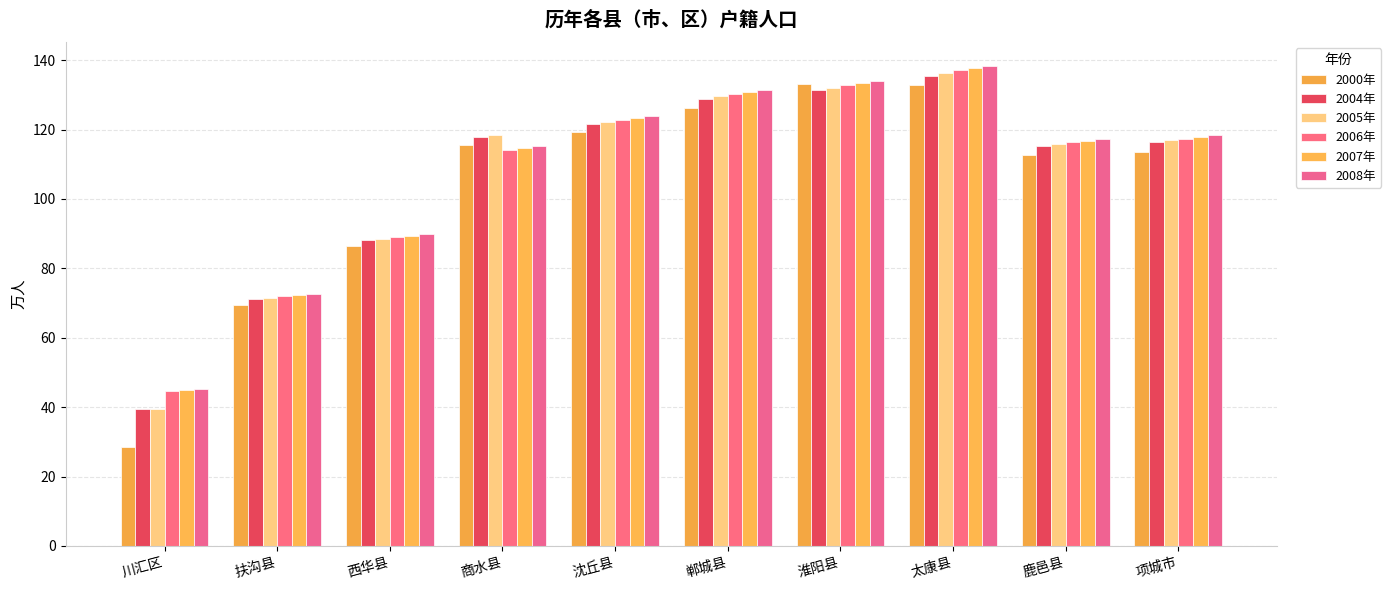

Are the bars grouped side by side (vs. stacked)?

Yes